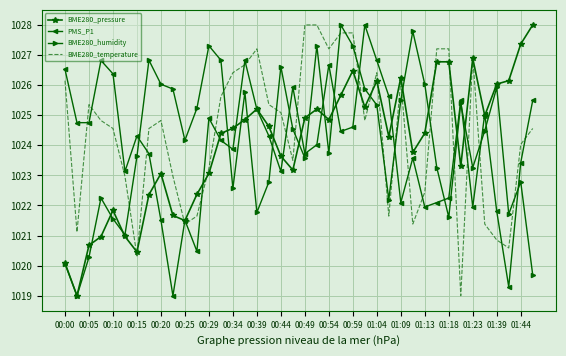

What is the minimum value shown in the chart?

1019.0